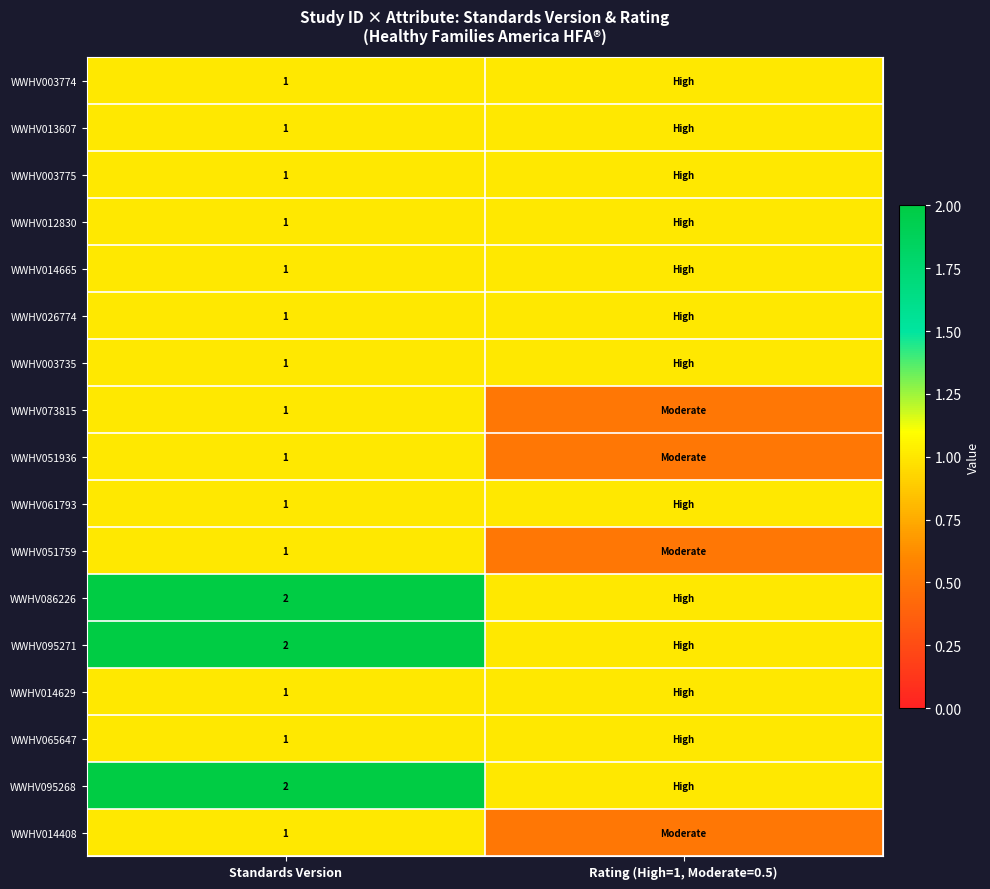

What is the difference between the highest and lowest values at Standards Version?

1.0